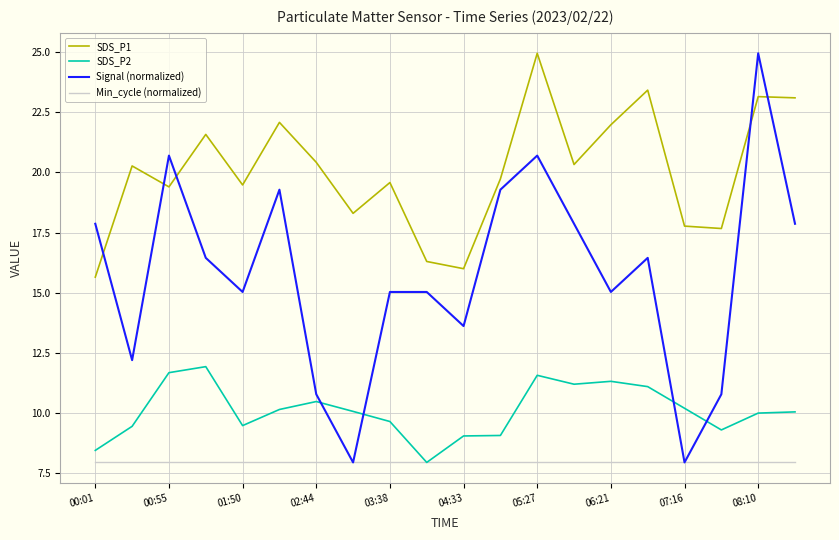

Which series has the widest spread of values?

Signal (normalized)